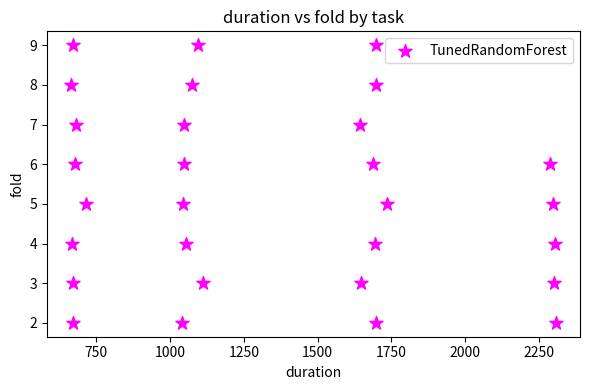

What is the range of Y values (max minus min)?

7